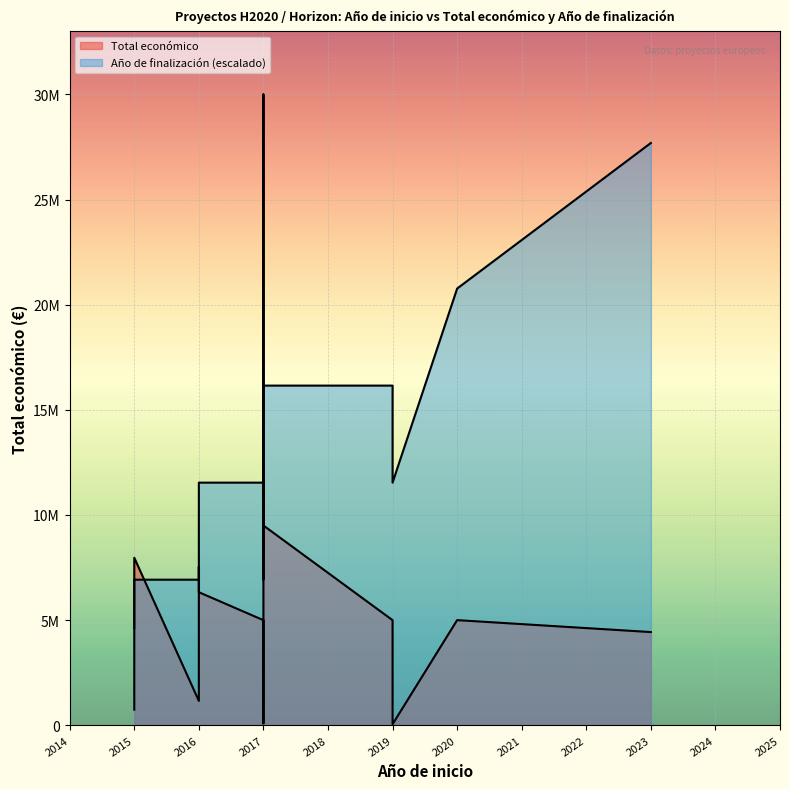

Where is the first local minimum for Año de finalización?

2015